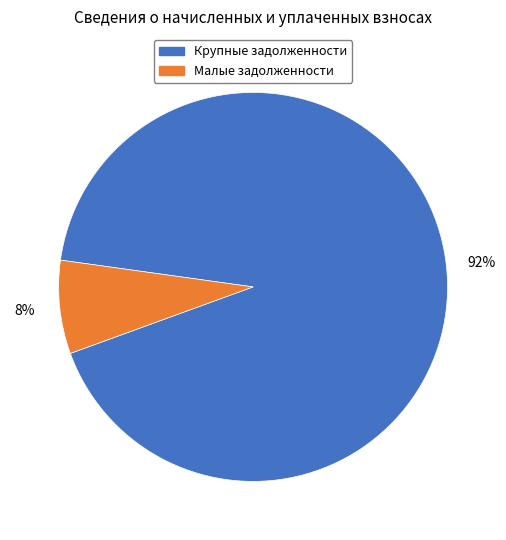

To the nearest percent, what portion does Малые задолженности represent?

8%